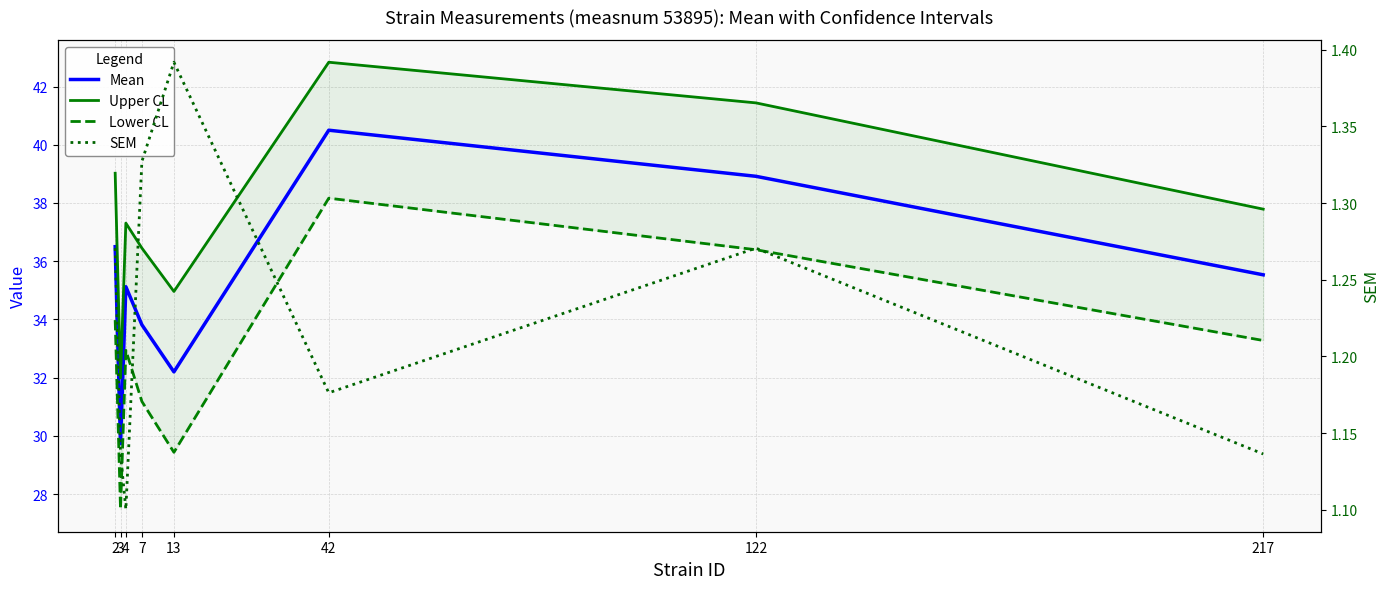

Which series has the largest total across all categories?

Upper CL